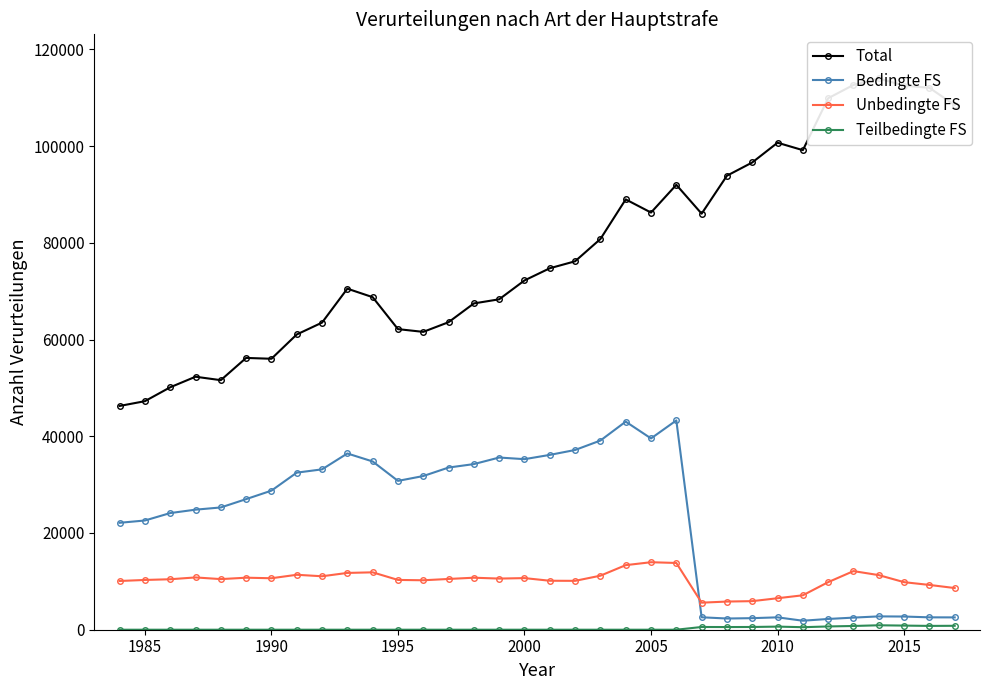

Which series ends up on top after the final intersection of Bedingte FS and Unbedingte FS?

Unbedingte FS